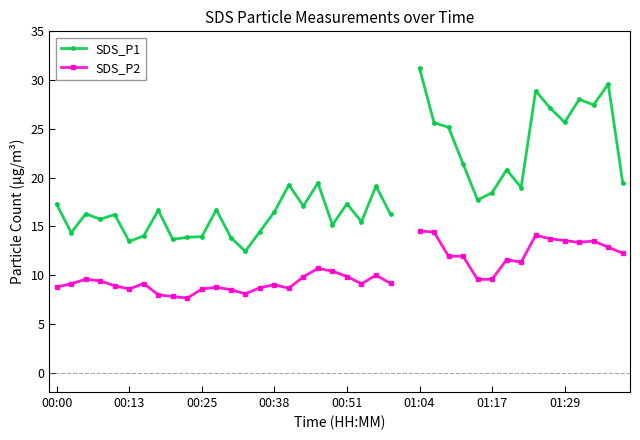

True or false: SDS_P2 and SDS_P1 intersect in this chart.

False